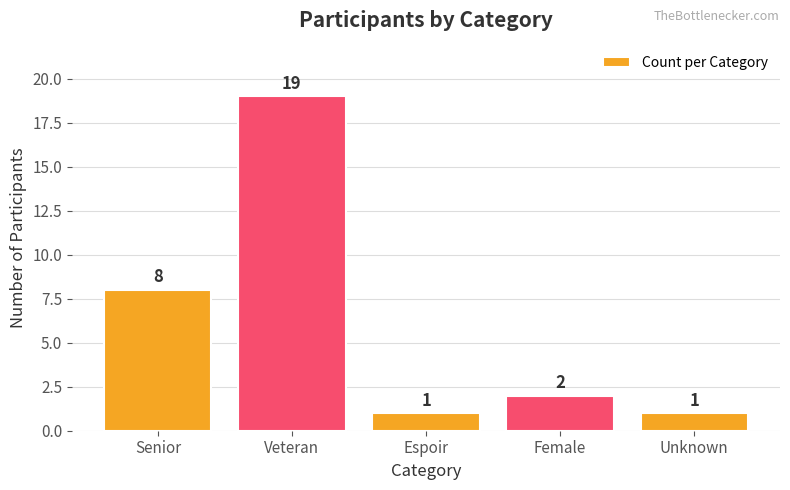

What is the greatest value displayed?

19